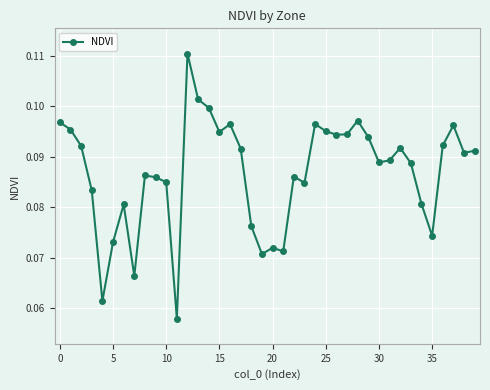

True or false: there are more than 0 points higher than both neighbors.

True